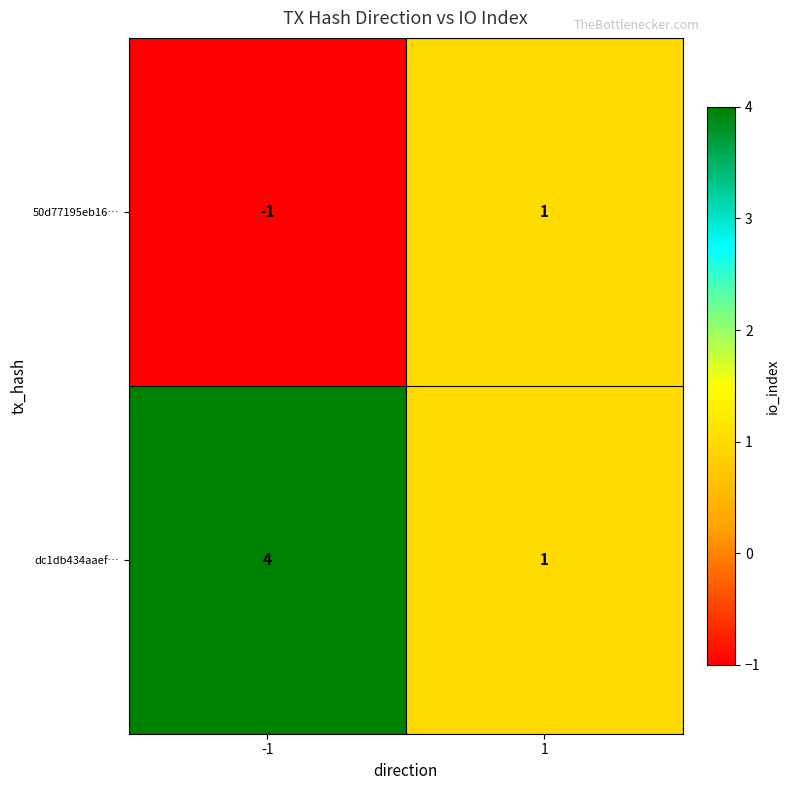

At which category is the sum across all series the highest?

-1